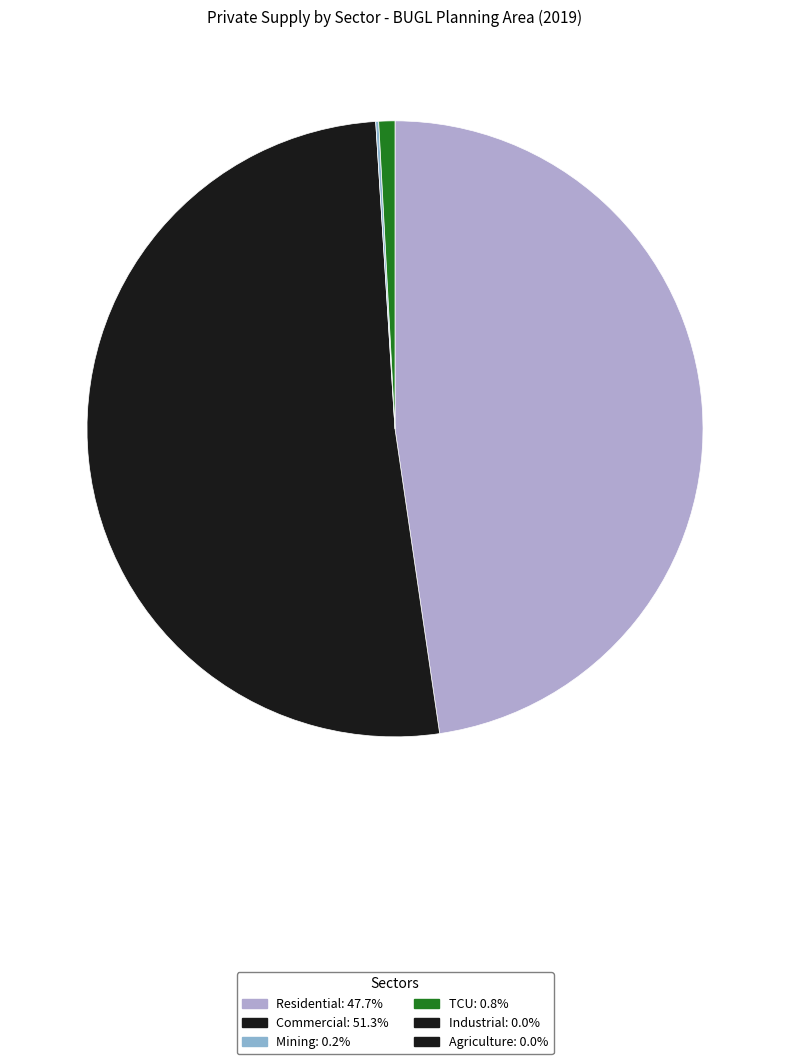

Does any single category account for the majority?

Yes